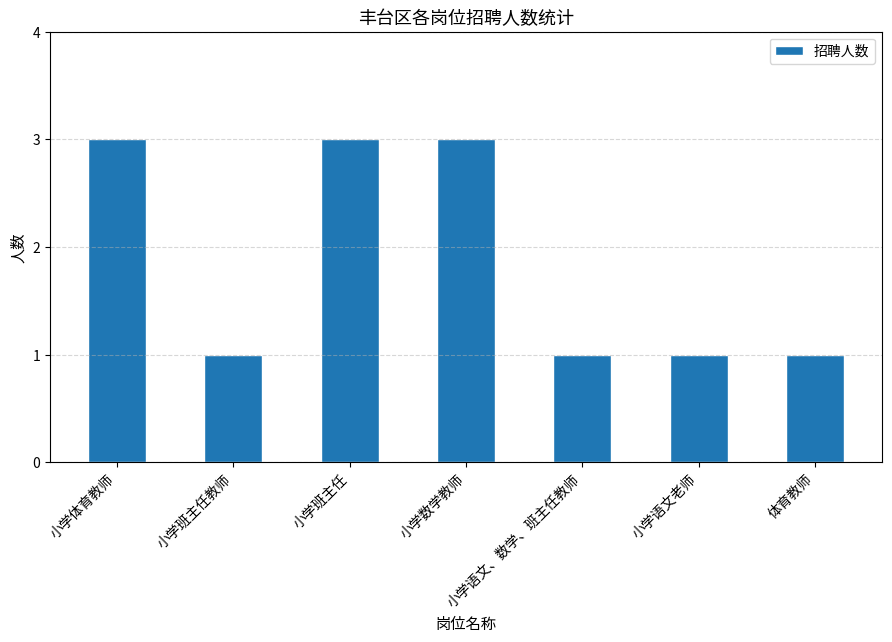

Count the values in the range 1 to 3.

7